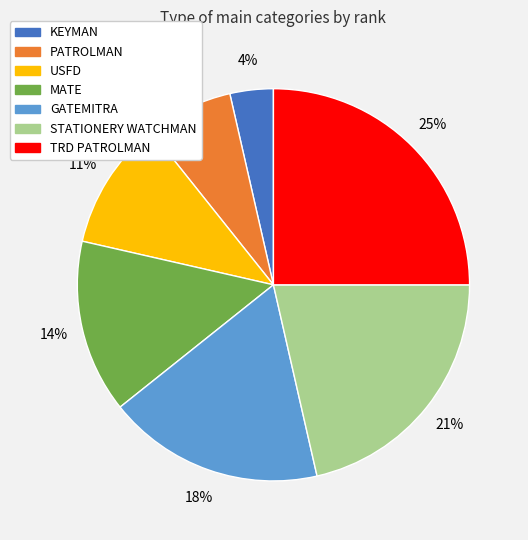

To the nearest percent, what percentage of the pie is USFD?

11%